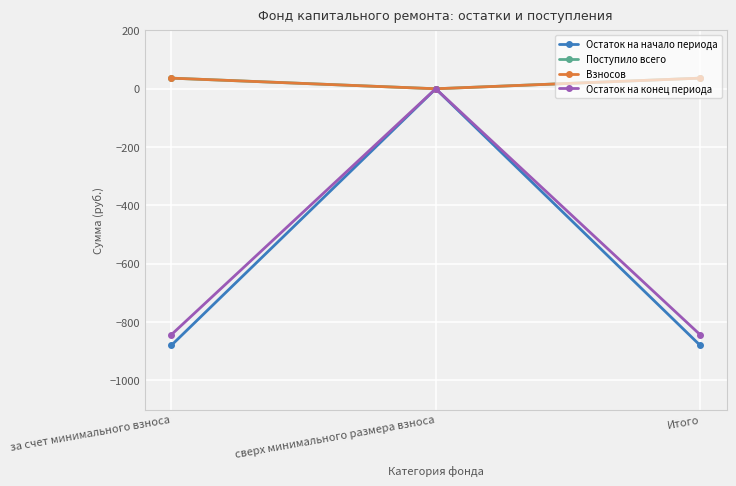

Which series has the largest range (max minus min)?

Остаток на начало периода